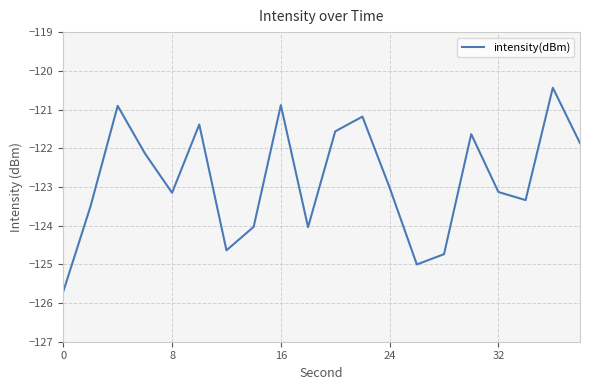

What is the sum of all values?

-2456.3